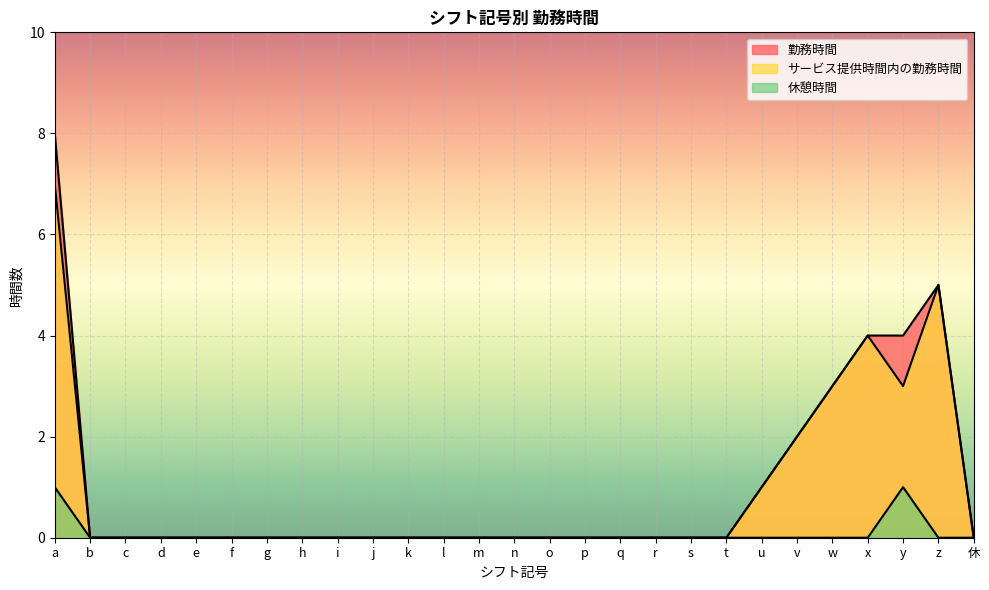

What is the label of the 10th point from the left?

j